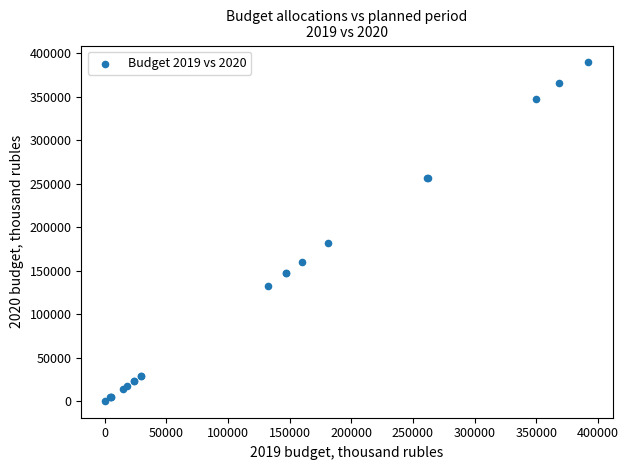

What Y value in the scatter plot is closest to 195016?

181388.9